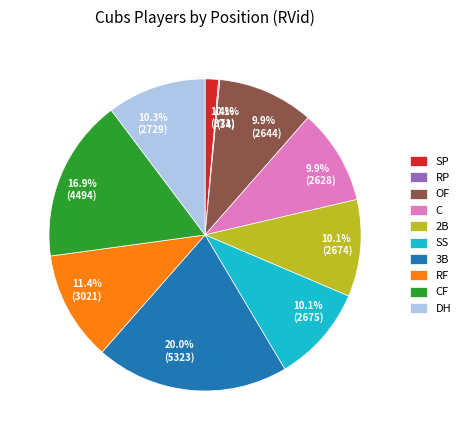

What portion of the pie excludes SS?

89.9%